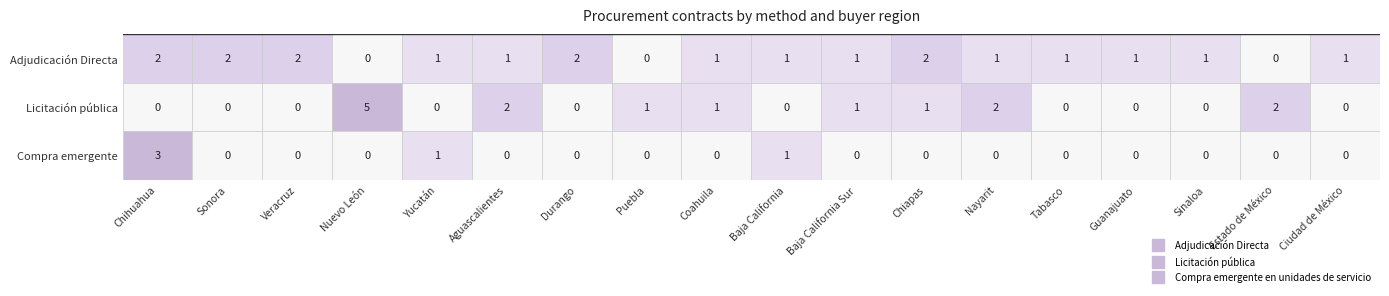

Which category has the lowest value in the Licitación pública series?

Chihuahua